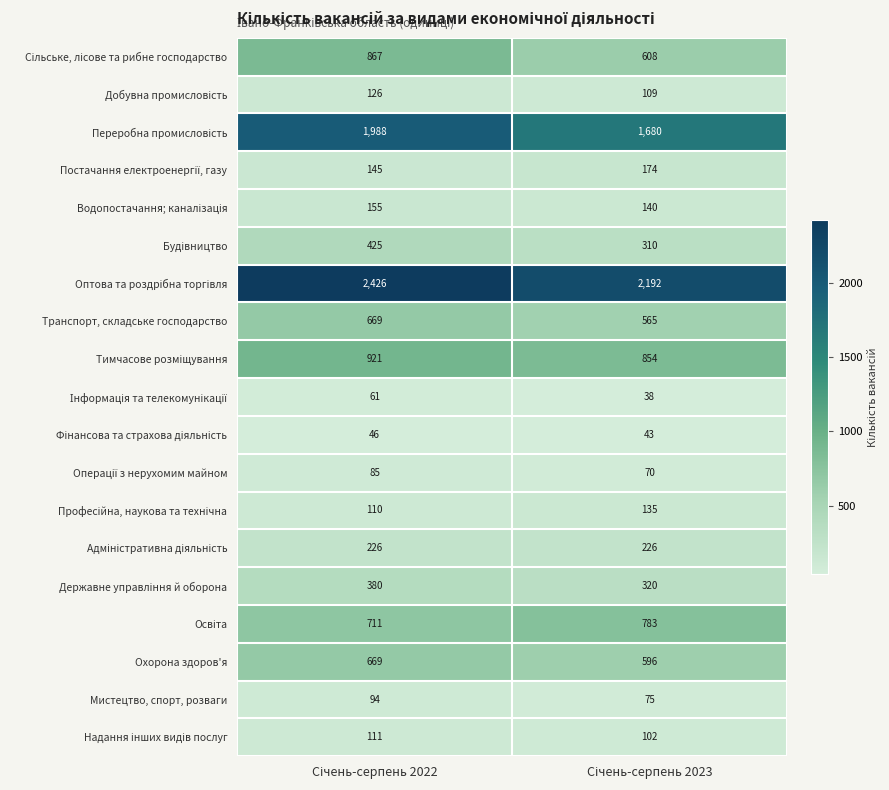

What is the maximum value shown in the chart?

2426